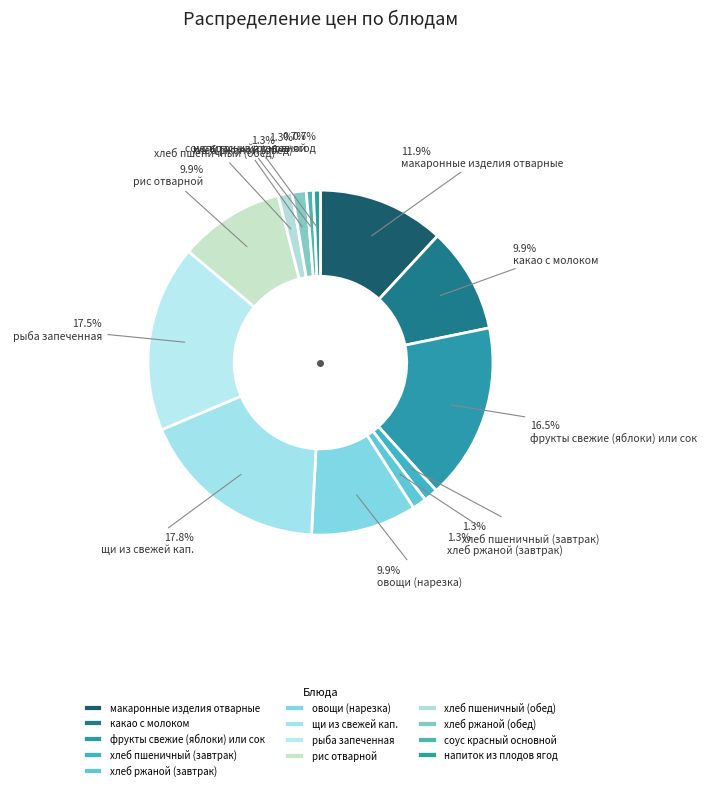

Rank the categories by value from lowest to highest.

соус красный основной, напиток из плодов ягод, хлеб пшеничный (завтрак), хлеб ржаной (завтрак), хлеб пшеничный (обед), хлеб ржаной (обед), какао с молоком, овощи (нарезка), рис отварной, макаронные изделия отварные, фрукты свежие (яблоки) или сок, рыба запеченная, щи из свежей кап.